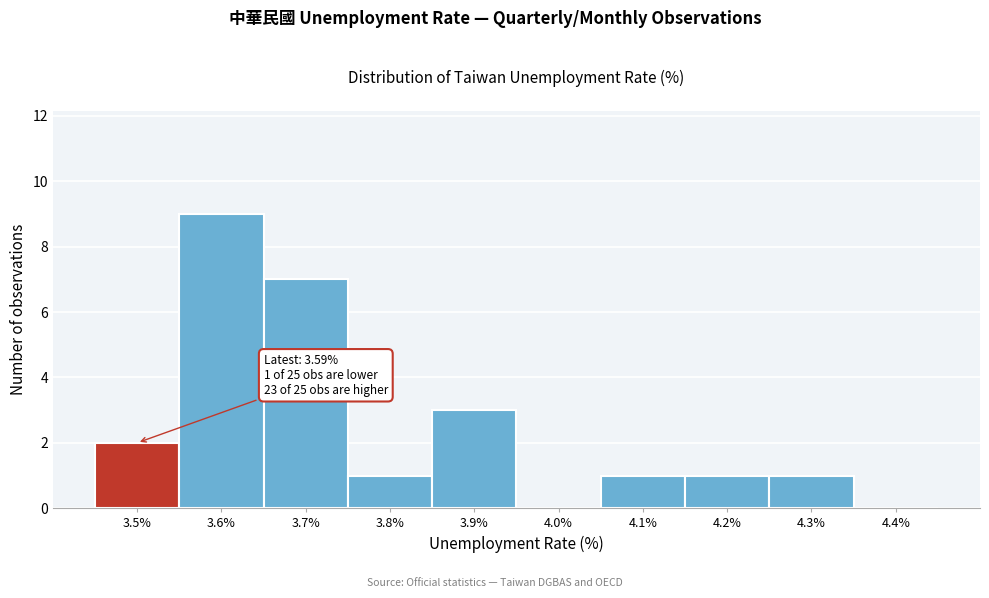

Reading left to right, transcribe all the data shown in this chart.

3.5%=2	3.6%=9	3.7%=7	3.8%=1	3.9%=3	4.0%=0	4.1%=1	4.2%=1	4.3%=1	4.4%=0